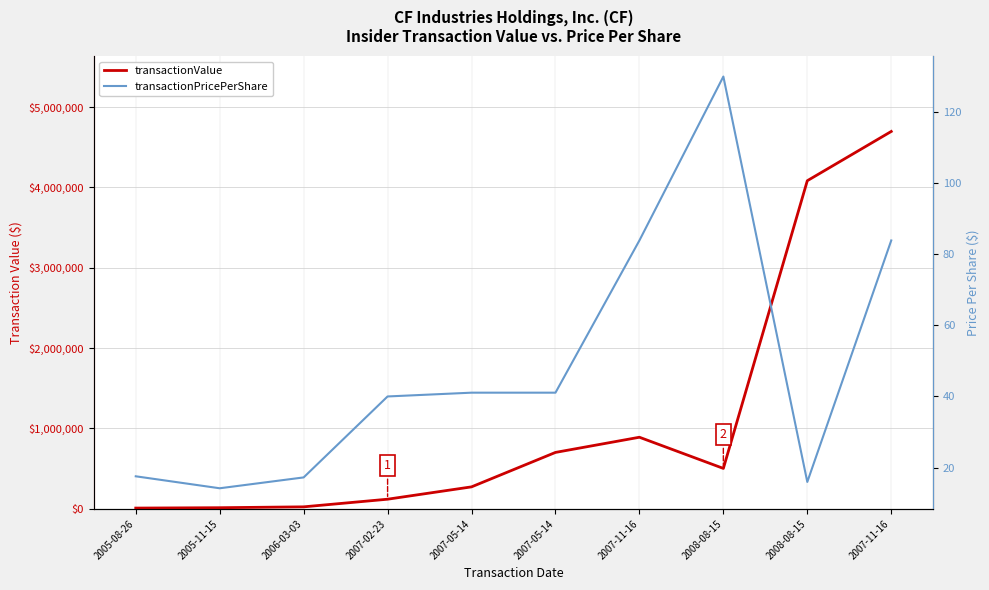

In transactionValue, how many points are lower than both neighbors (excluding endpoints)?

1